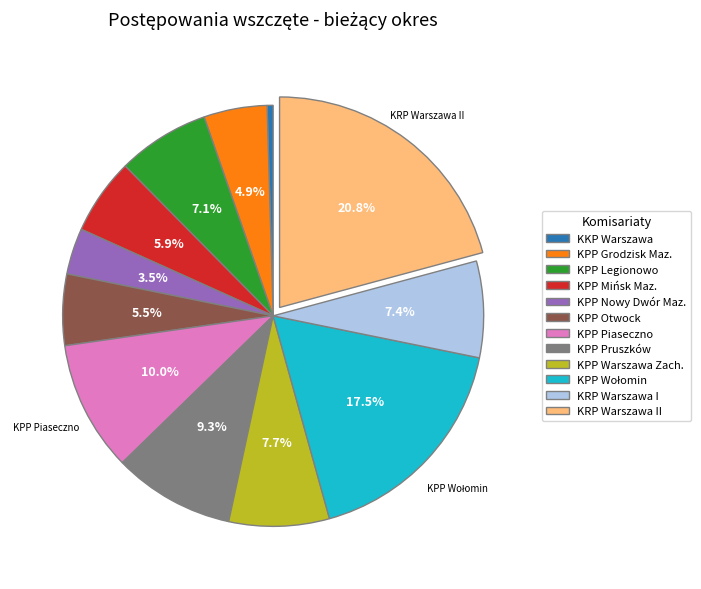

What is the ratio of the value at KPP Warszawa Zach. to the value at KRP Warszawa I?

1.0